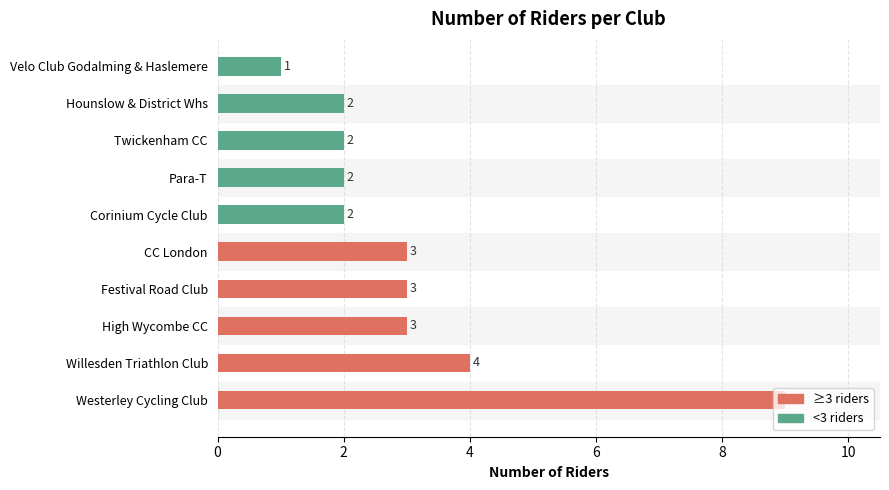

Count the number of categories in the chart.

10